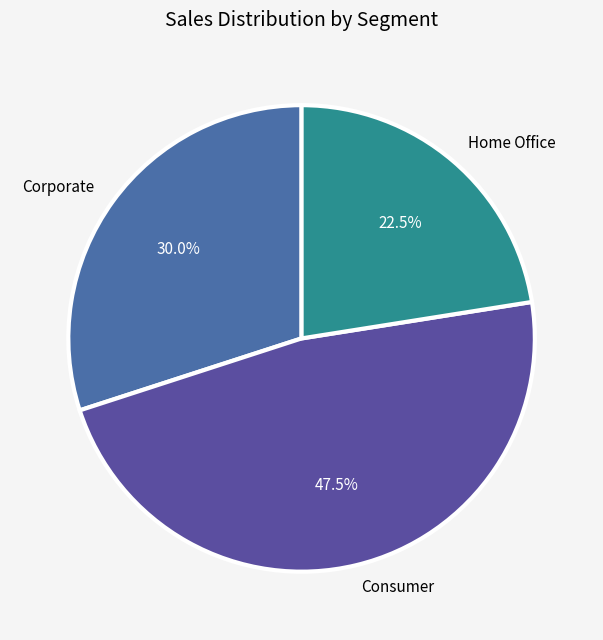

What portion of the pie excludes Consumer?

52.5%